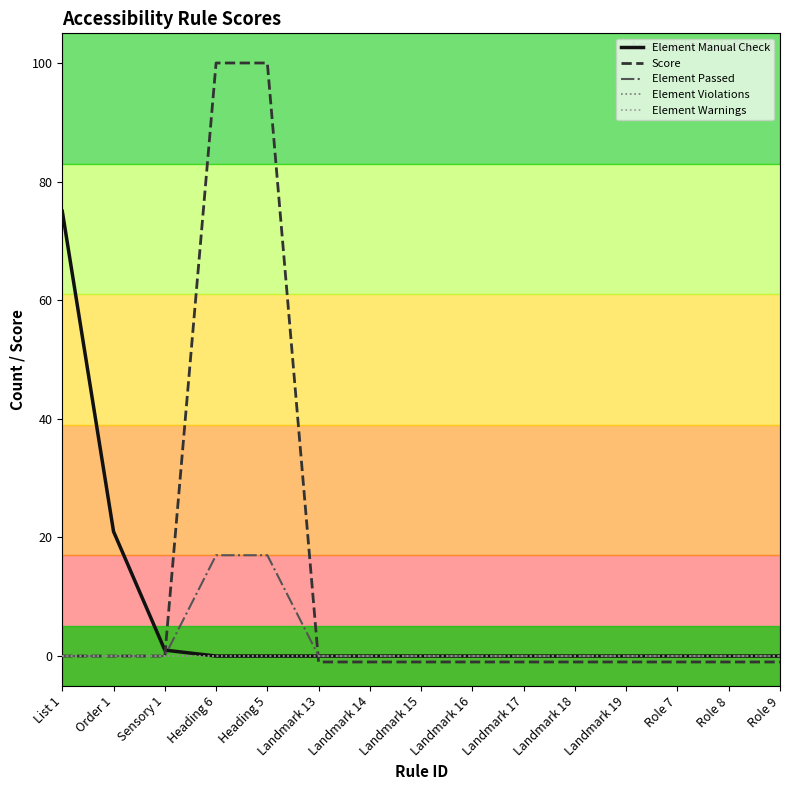

Reading left to right, extract all data points from this chart.

Element Manual Check: 75	21	1	0	0	0	0	0	0	0	0	0	0	0	0
Score: 0	0	0	100	100	-1	-1	-1	-1	-1	-1	-1	-1	-1	-1
Element Passed: 0	0	0	17	17	0	0	0	0	0	0	0	0	0	0
Element Violations: 0	0	0	0	0	0	0	0	0	0	0	0	0	0	0
Element Warnings: 0	0	0	0	0	0	0	0	0	0	0	0	0	0	0